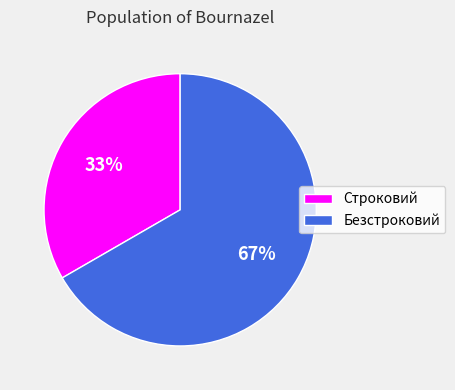

Rank the categories by value from highest to lowest.

Безстроковий, Строковий